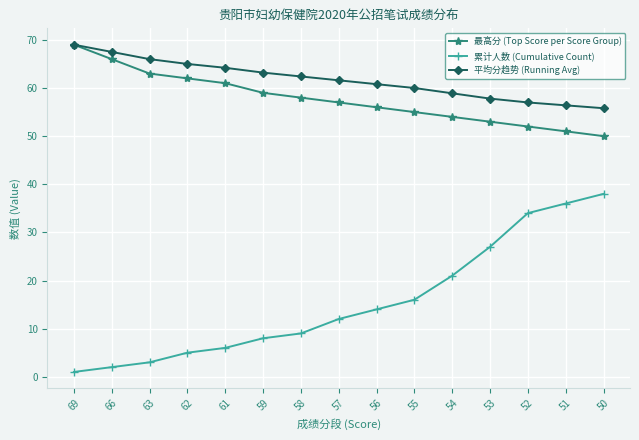

What is the value of the 最高分 (Top Score per Score Group) point at the 1st from the left?

69.0